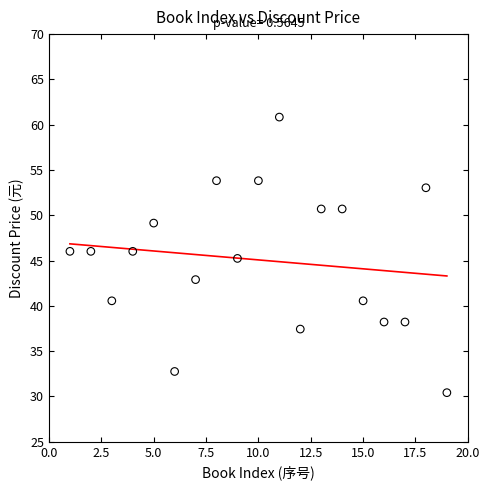

What is the range of Y values (max minus min)?

30.4